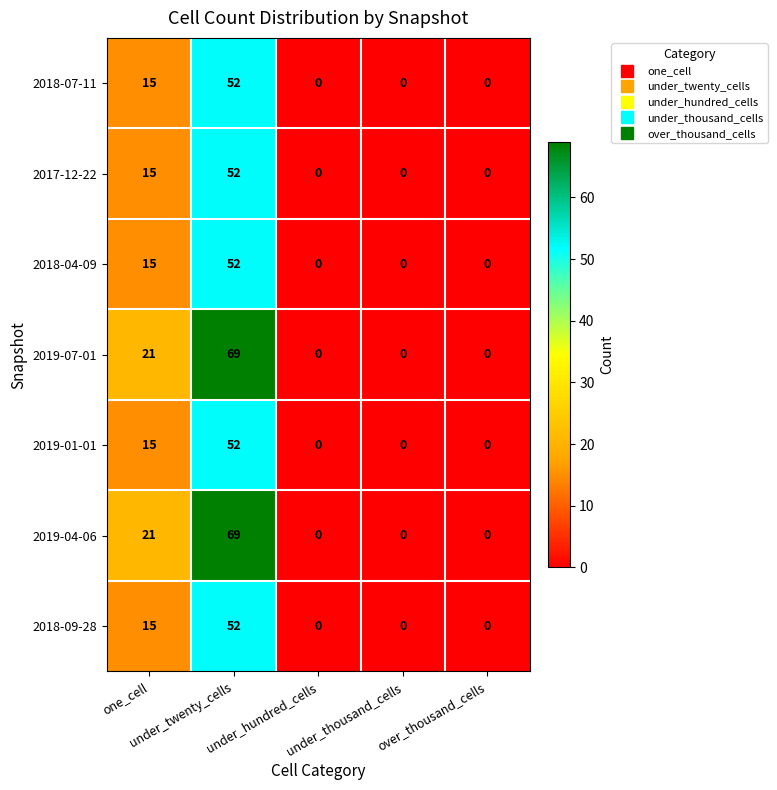

What is the difference between the maximum and second lowest values in the 2018-04-09 series?

52